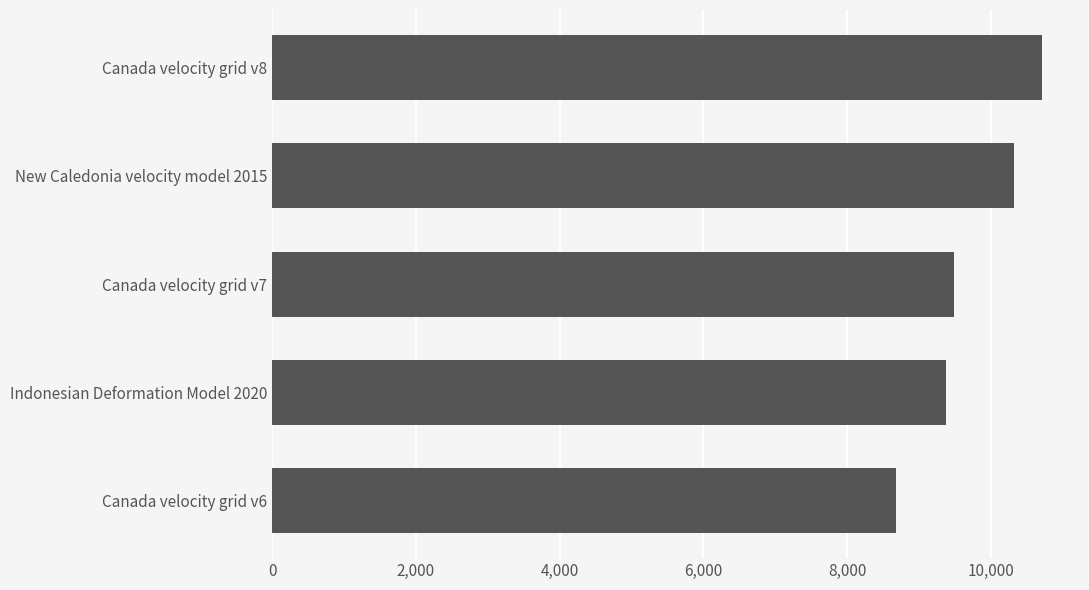

What is the difference between the maximum and minimum values?

2031